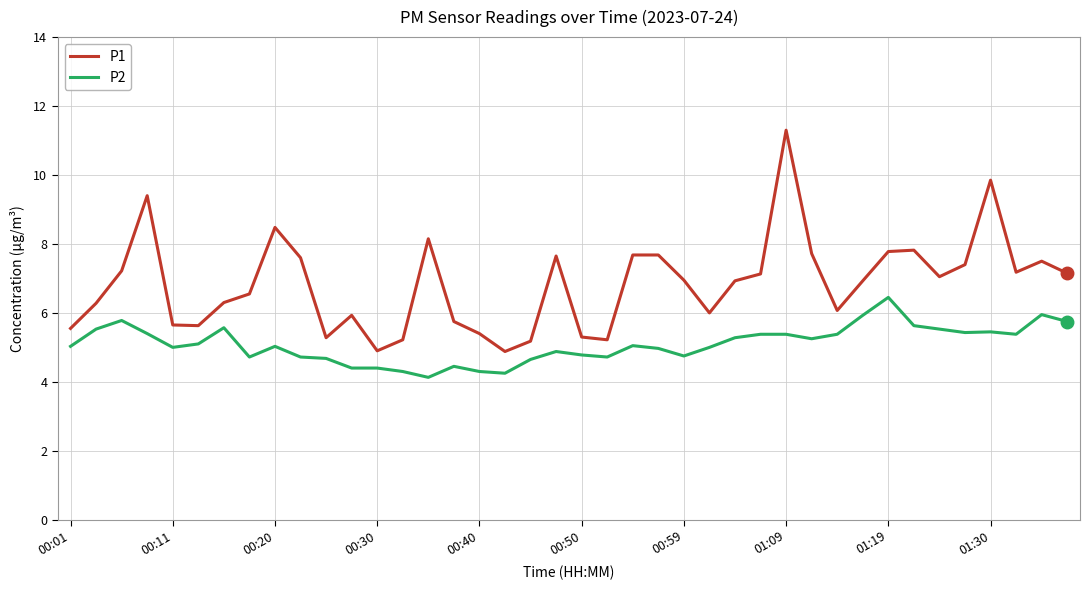

How many interior local valleys does the P1 series have?

9